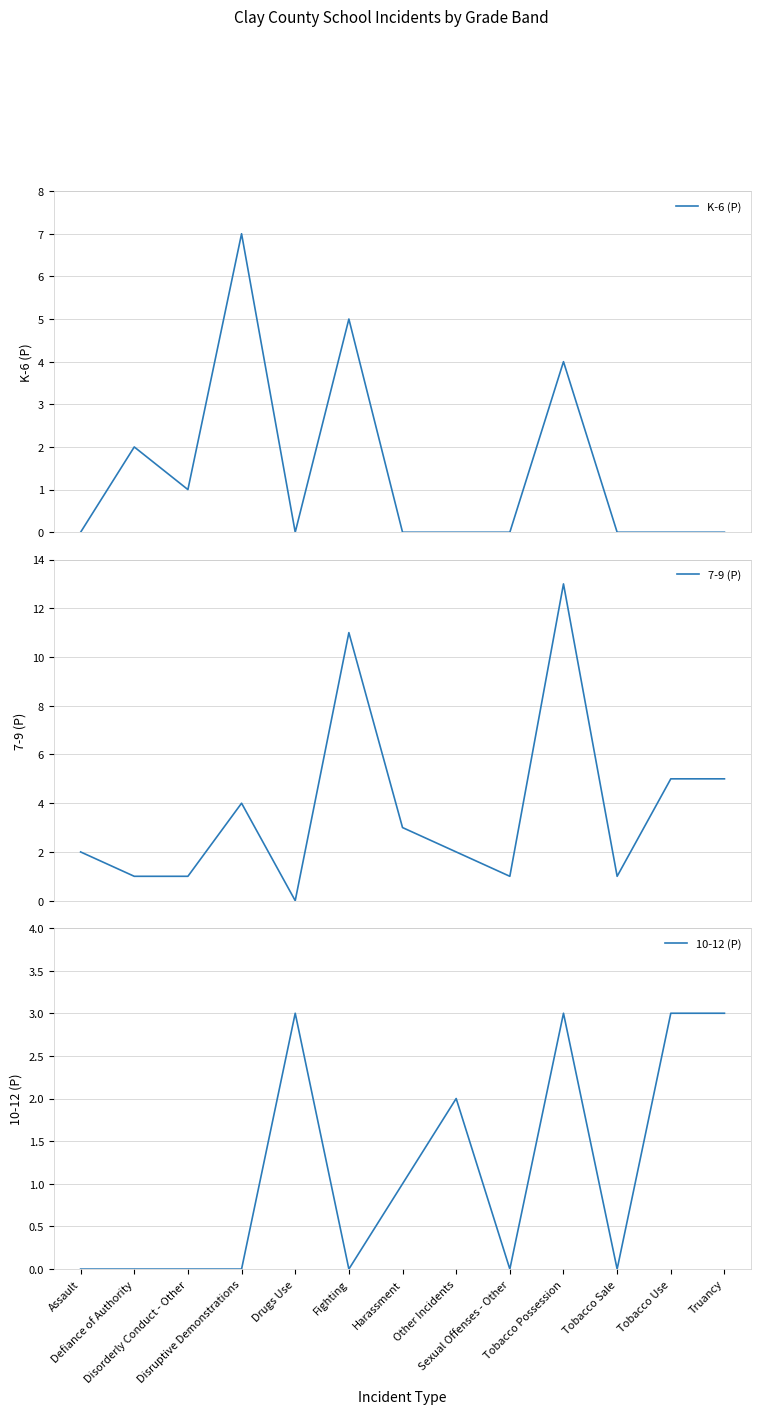

Which series ends up on top after the final intersection of 10-12 (P) and K-6 (P)?

10-12 (P)